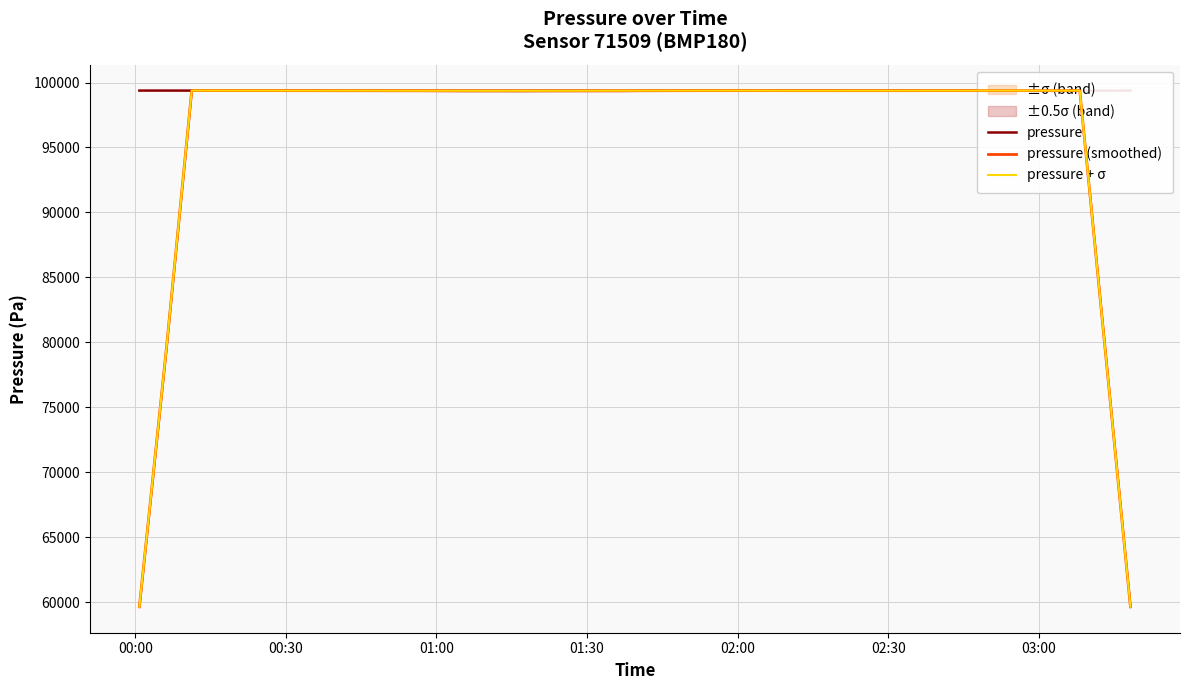

What is the lowest value of the pressure (smoothed) series?

59627.8